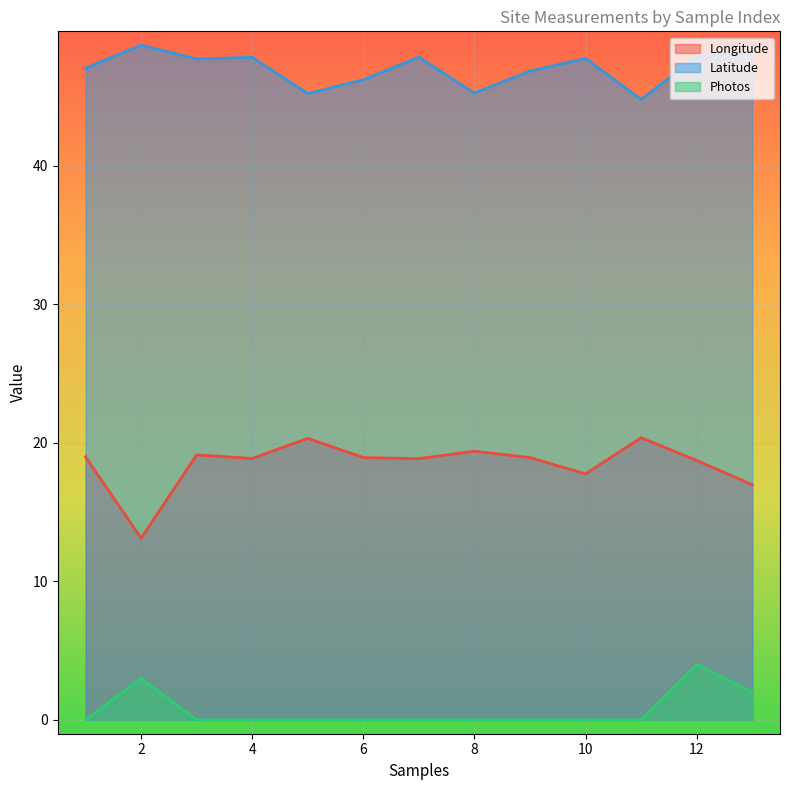

Read the Longitude value at 2.

13.1